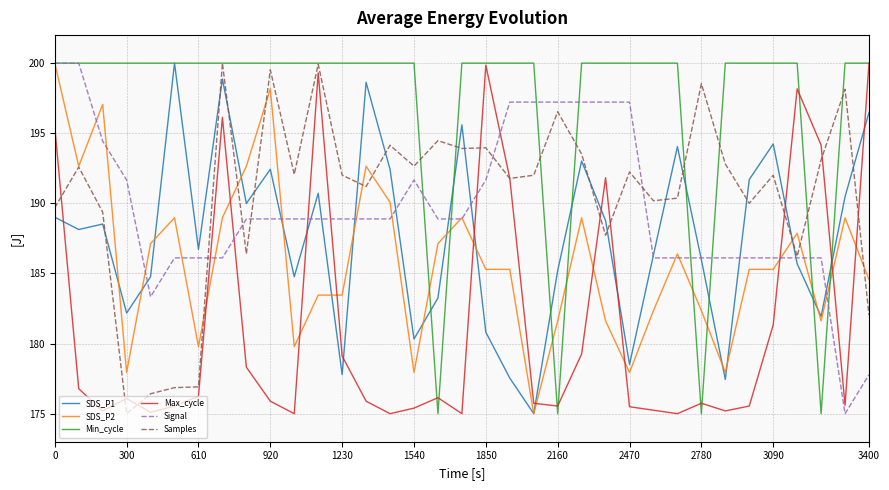

True or false: Max_cycle and SDS_P2 intersect in this chart.

True